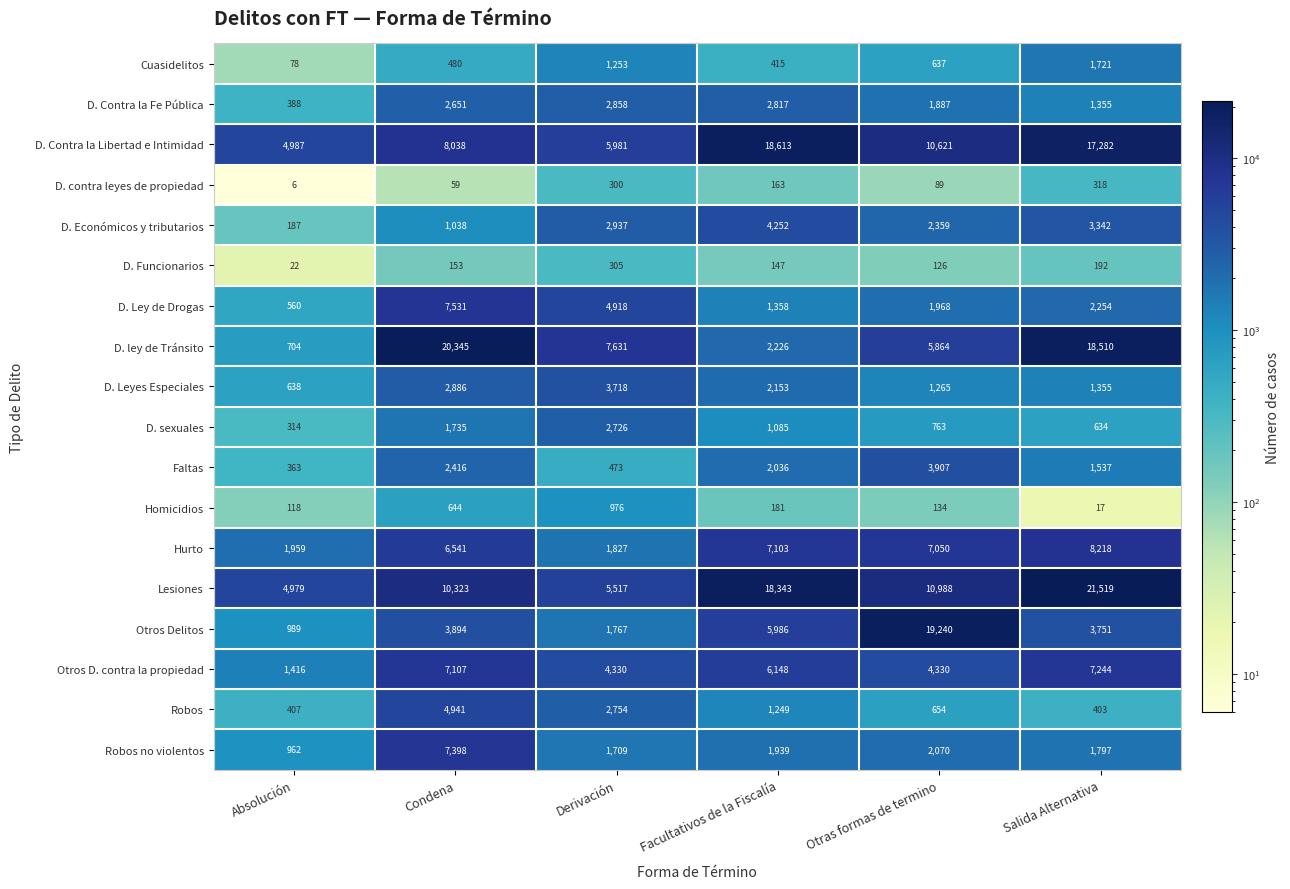

At how many categories does at least one series exceed 3578?

6